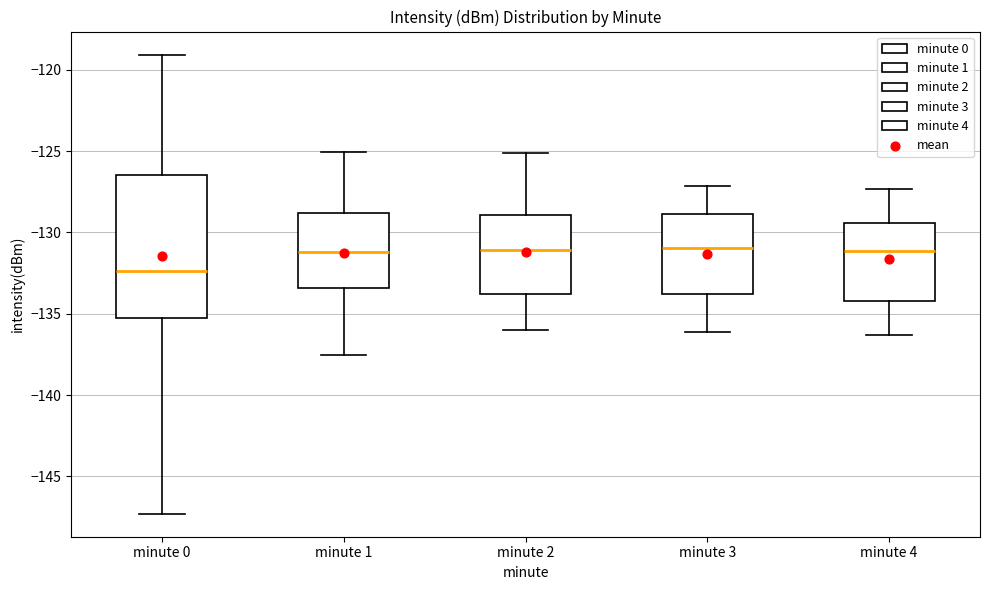

Reading left to right, read every box against the y-axis: the position of its median line, the range the box covers, and the ends of its whiskers. The values are not printed on the chart, so give them approximately, as read against the axis.

minute 0: median -132.5, box -135.5 to -126.5, whiskers -147.5 to -119.0
minute 1: median -131.0, box -133.5 to -129.0, whiskers -137.5 to -125.0
minute 2: median -131.0, box -134.0 to -129.0, whiskers -136.0 to -125.0
minute 3: median -131.0, box -134.0 to -129.0, whiskers -136.0 to -127.0
minute 4: median -131.0, box -134.0 to -129.5, whiskers -136.5 to -127.5